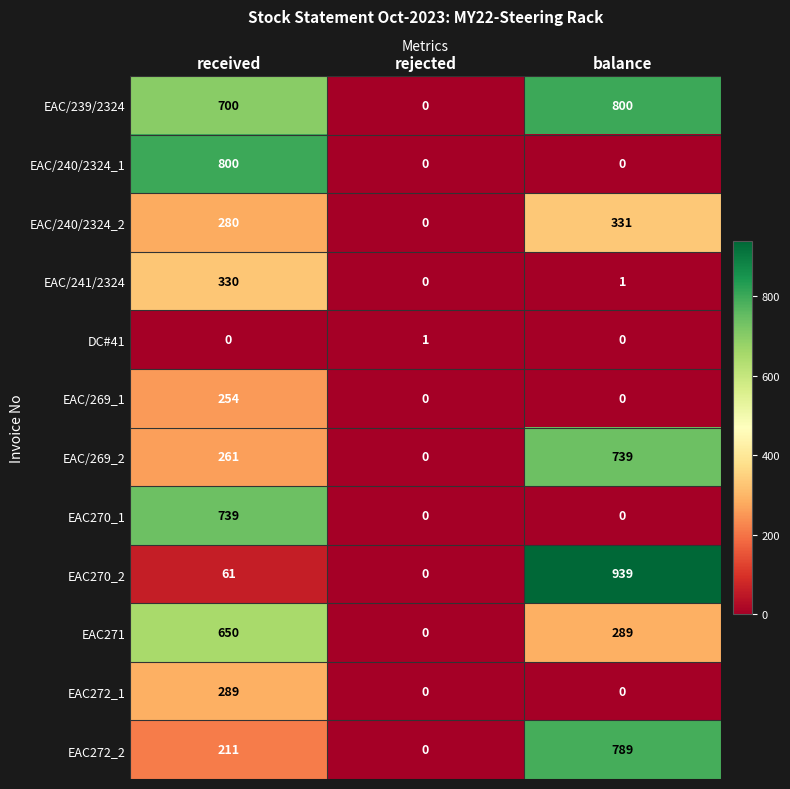

What is the difference between the maximum and minimum values in the EAC/269_2 series?

739